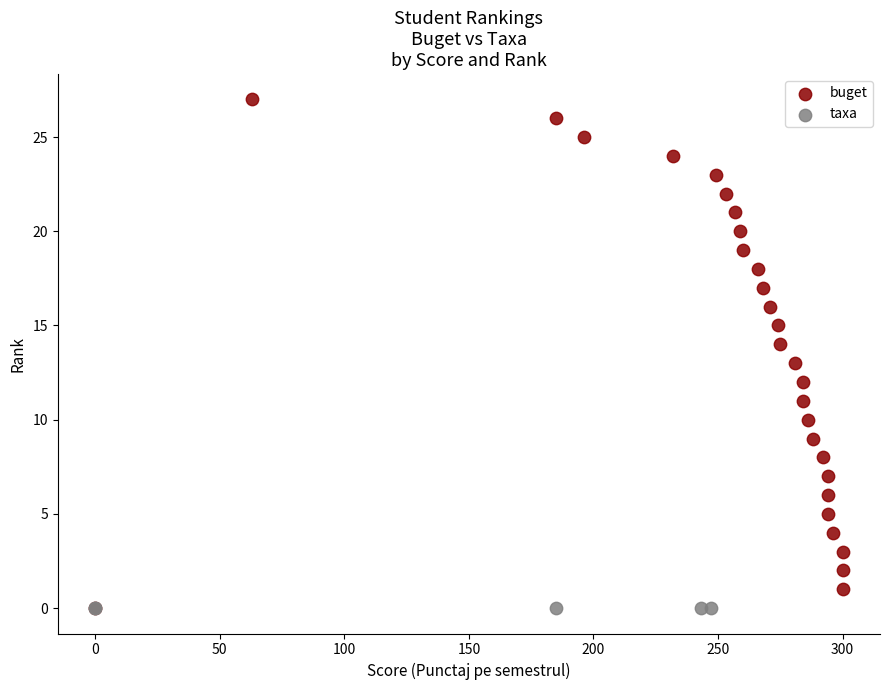

Which series contains the highest Y value?

buget